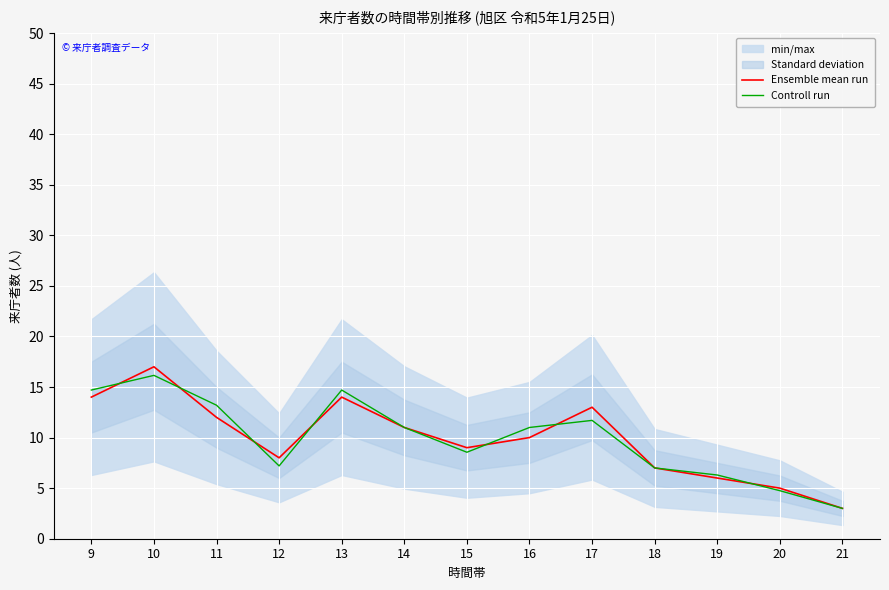

What is the difference between the maximum and minimum values in the Ensemble mean run series?

14.0